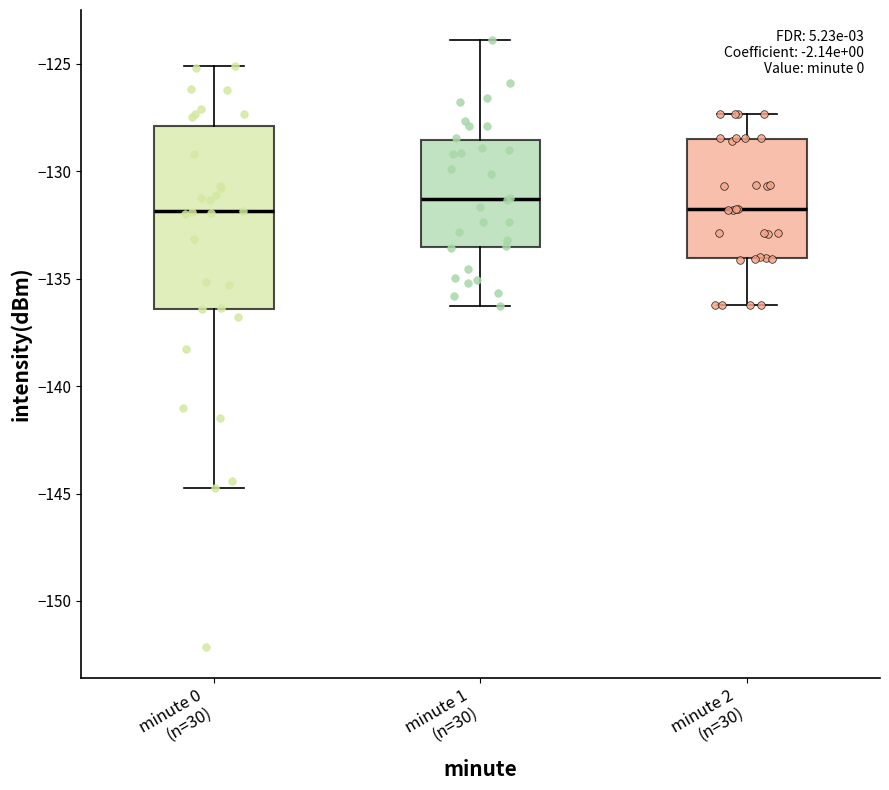

Where does the median line of the box for minute 0 (n=30) sit on the y-axis? The values are not printed on the chart, so give them approximately, as read against the axis.

-132.0